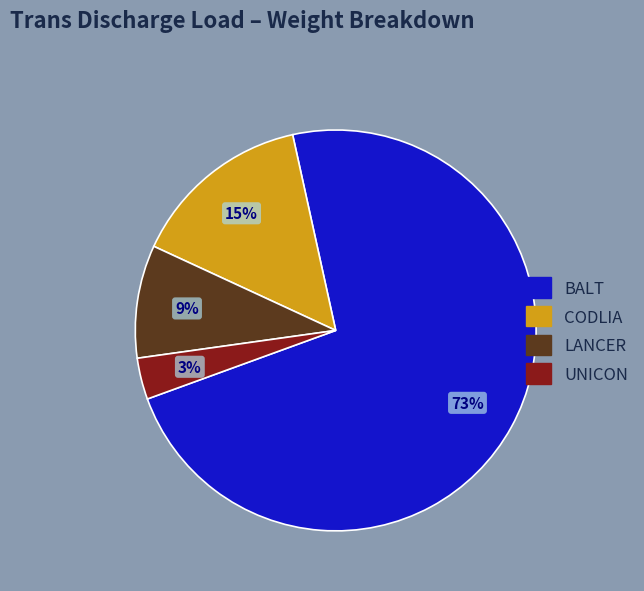

Count the number of slices in the pie.

4